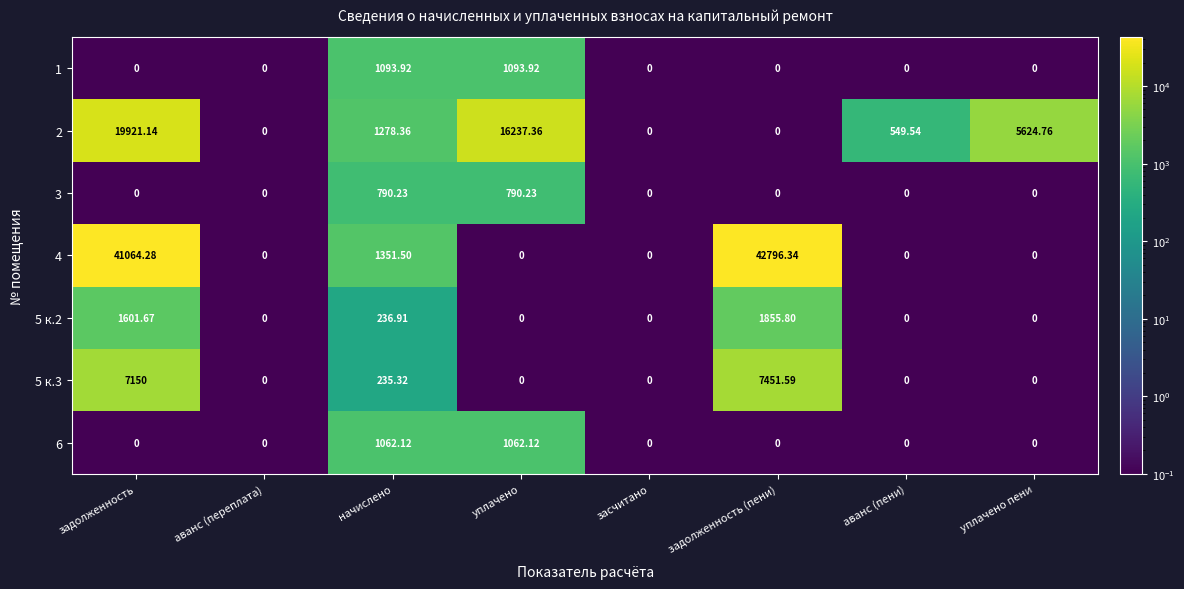

What is the greatest value displayed?

42796.3